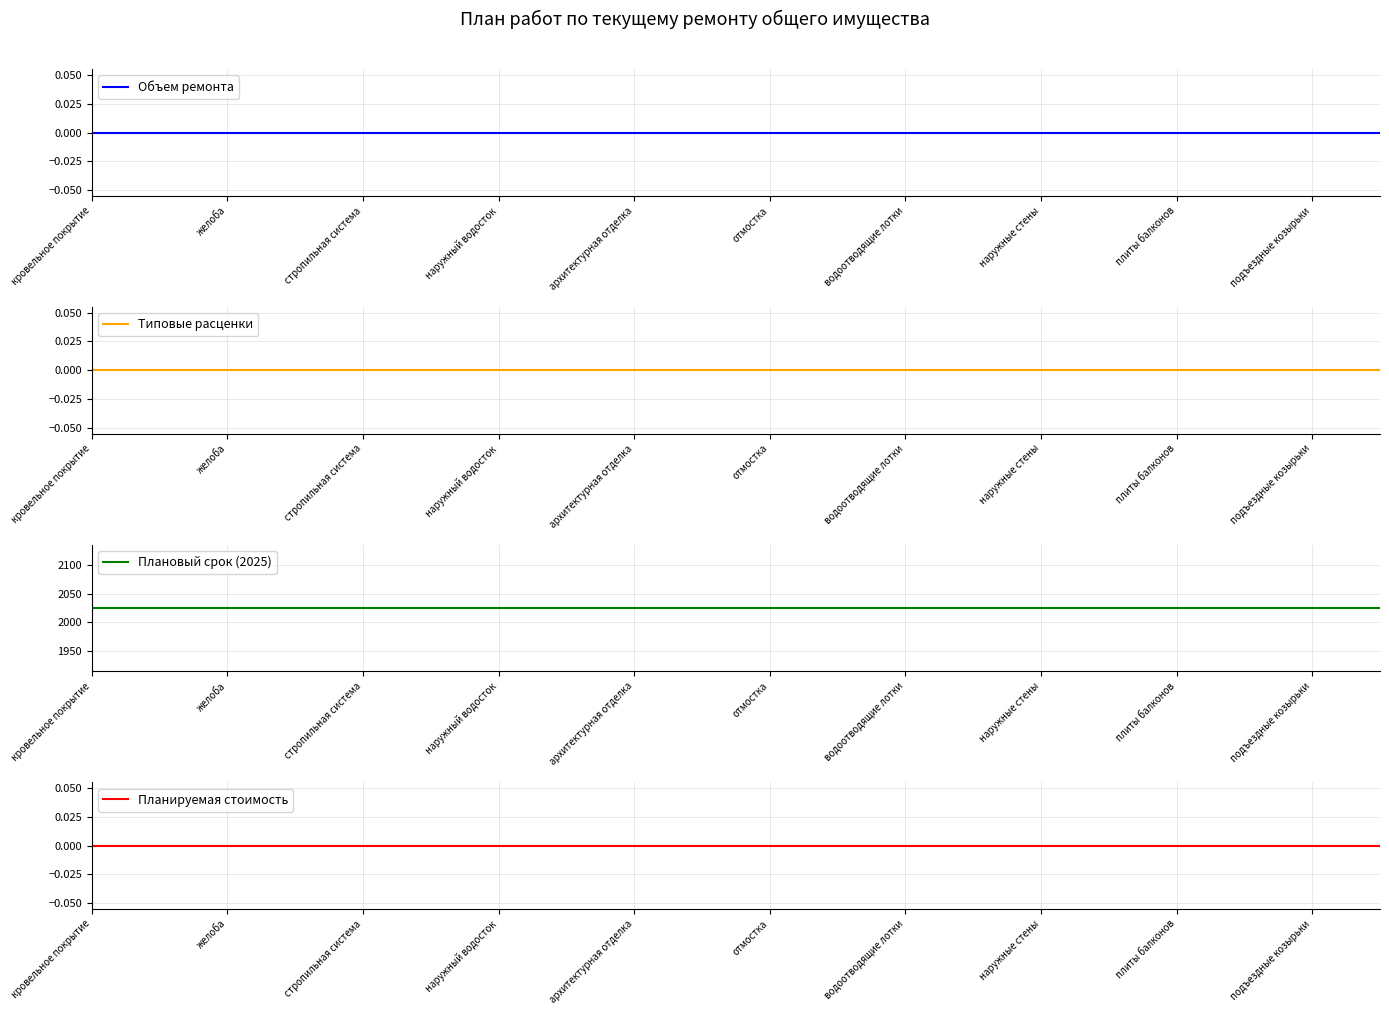

True or false: Объем ремонта and Плановый срок (2025) intersect in this chart.

False